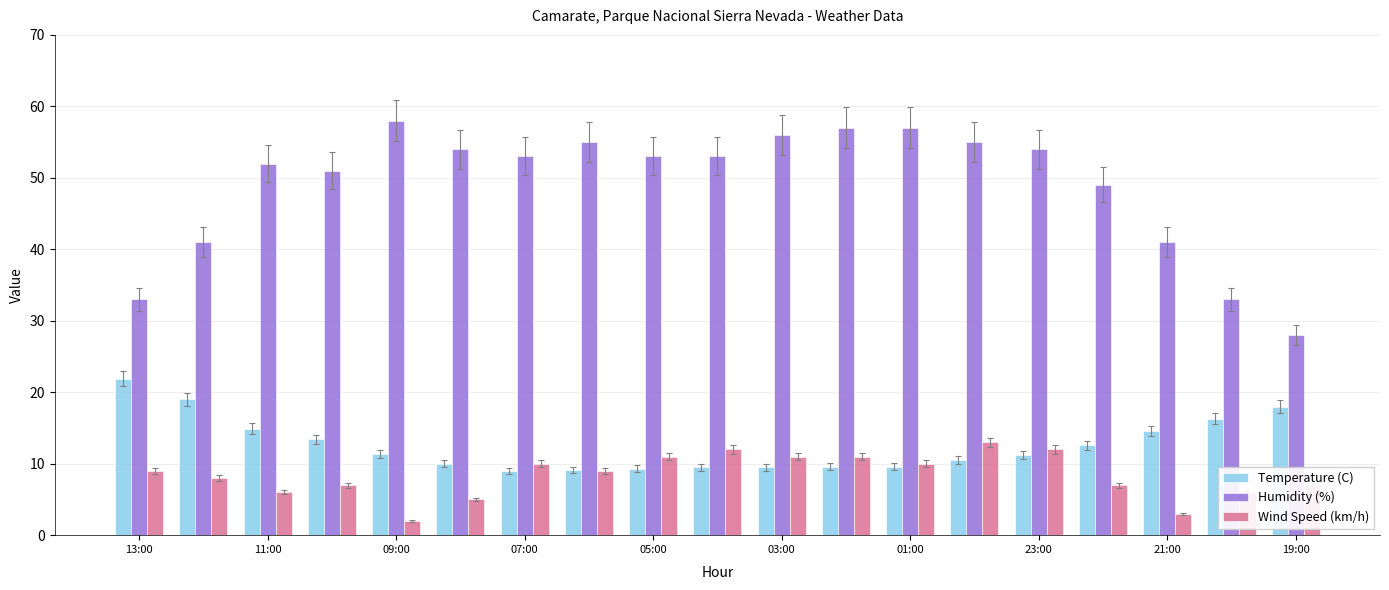

What is the sum of all Humidity (%) values?

933.0